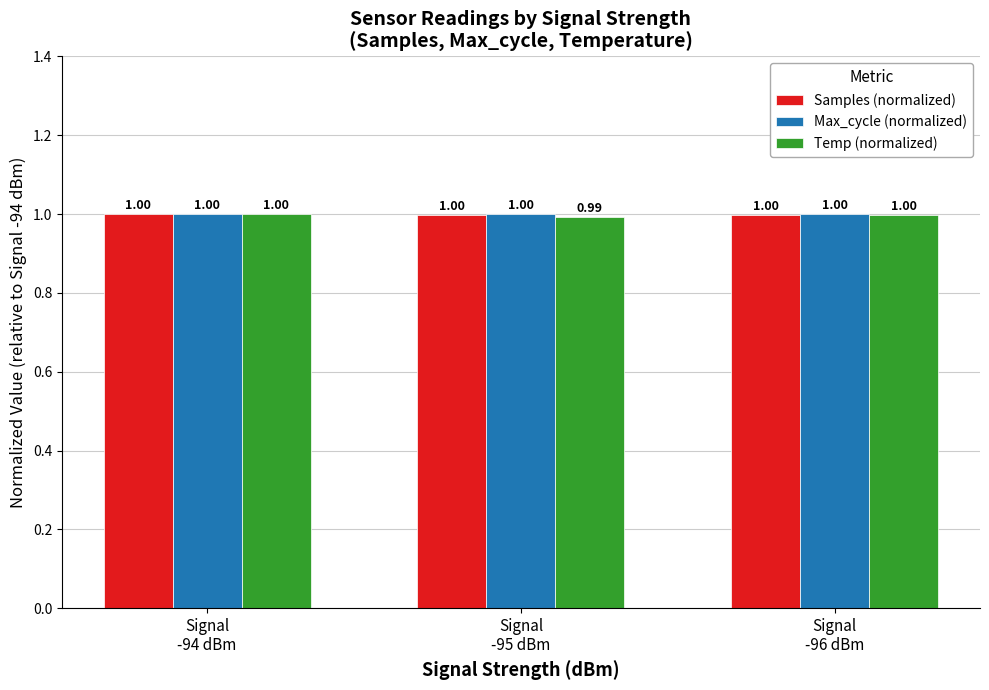

True or false: Max_cycle (normalized) has a value of 0.3 at Signal
-96 dBm.

False